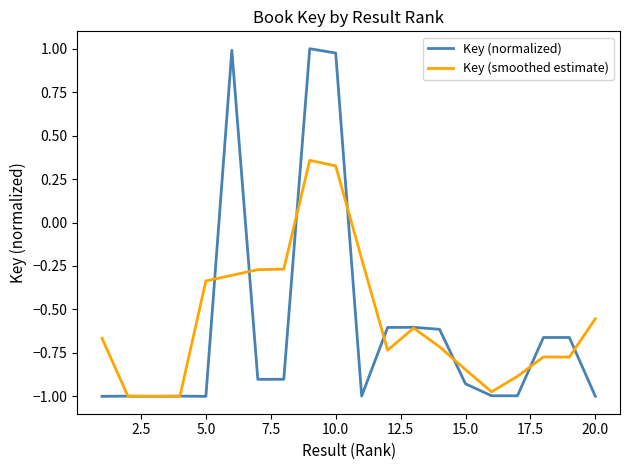

How many lines are shown in the chart?

2